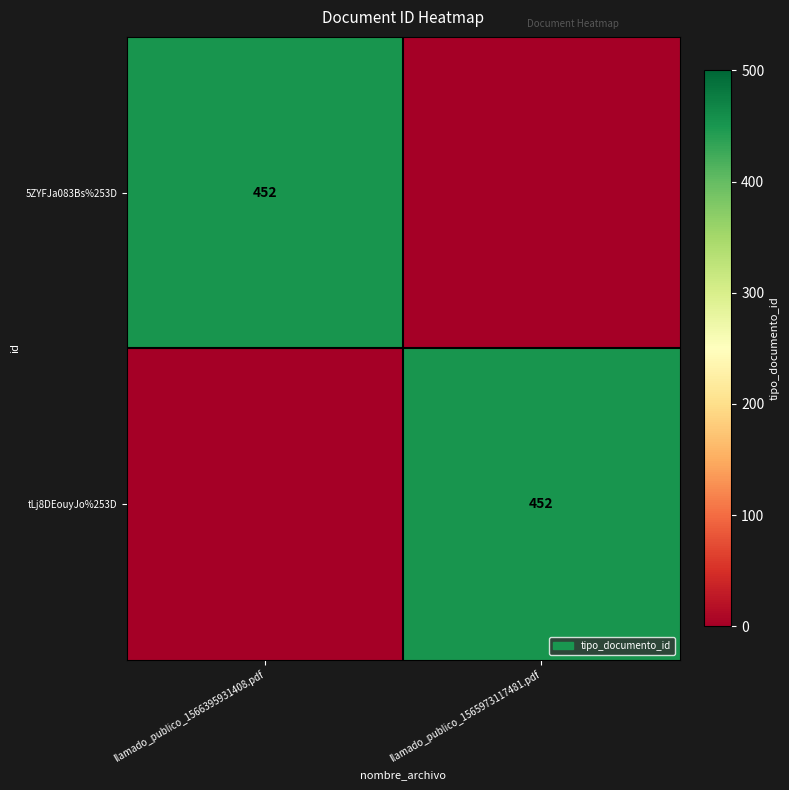

The value of 5ZYFJa083Bs%253D at llamado_publico_1566395931408.pdf is 452. True or false?

True